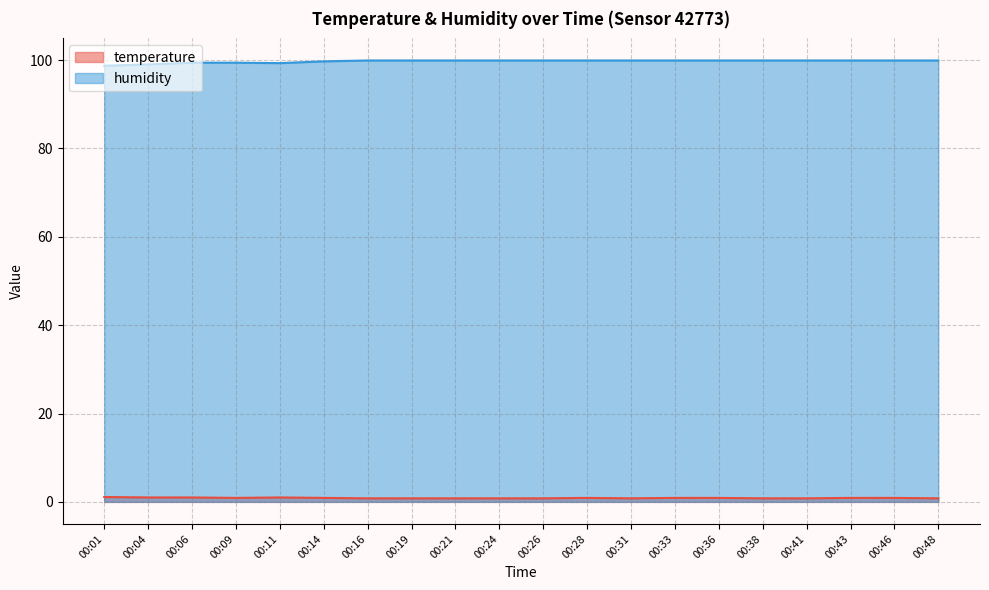

What is the difference between the temperature values at 00:24 and 00:11?

0.2